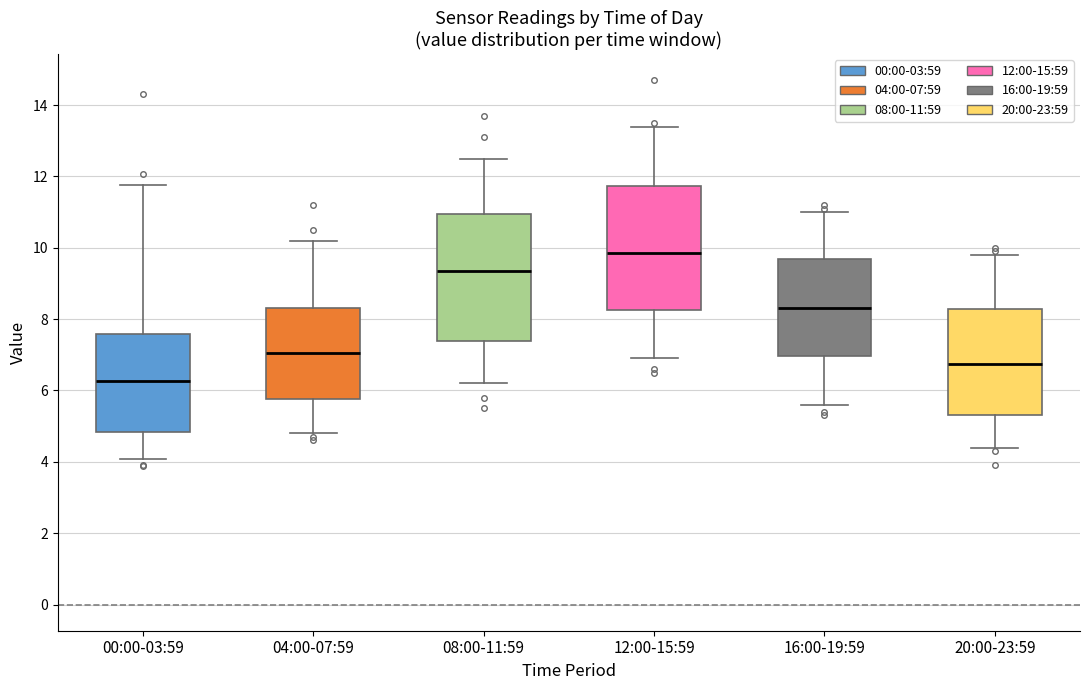

Where does the median line of the box for 08:00-11:59 sit on the y-axis? The values are not printed on the chart, so give them approximately, as read against the axis.

9.4